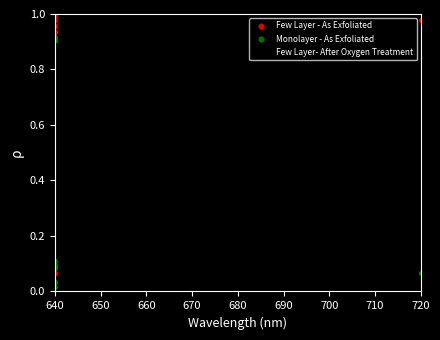

Which series has the largest total across all categories?

Few Layer - As Exfoliated